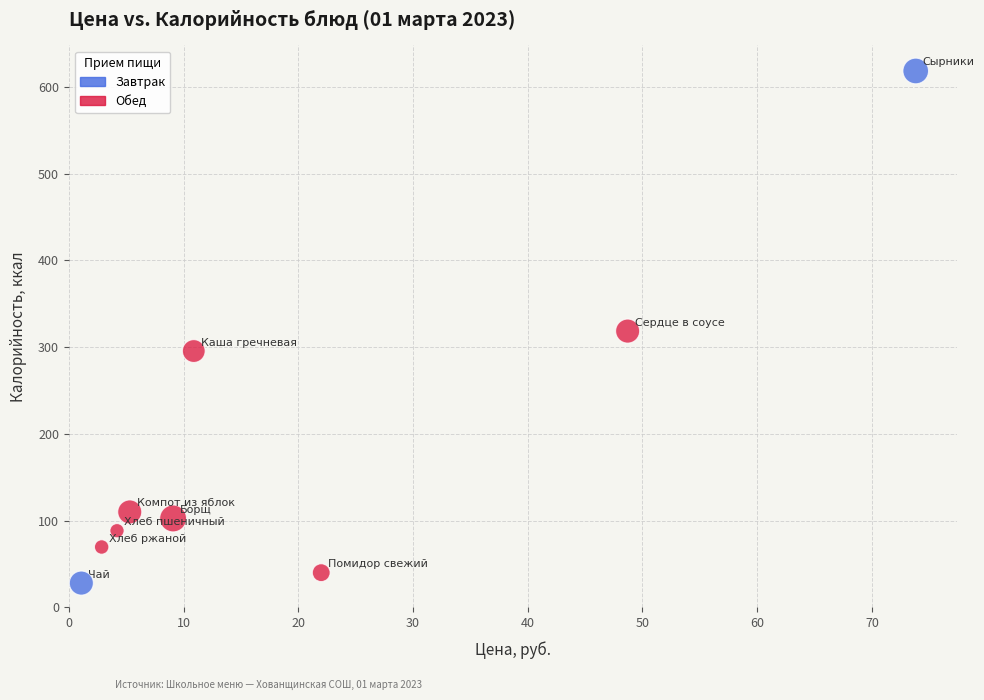

What are all the series names shown in the legend?

Завтрак, Обед